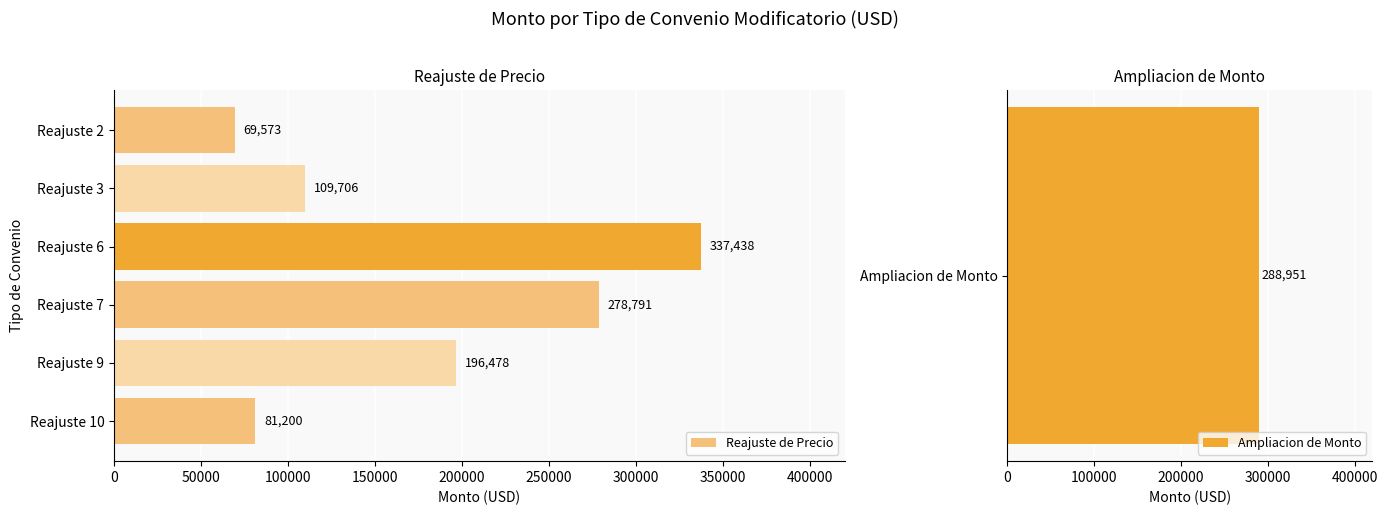

Does the chart contain stacked bars?

No